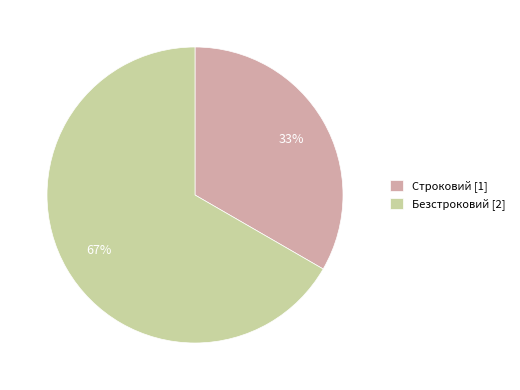

What percentage is the Строковий slice, to the nearest percent?

33%